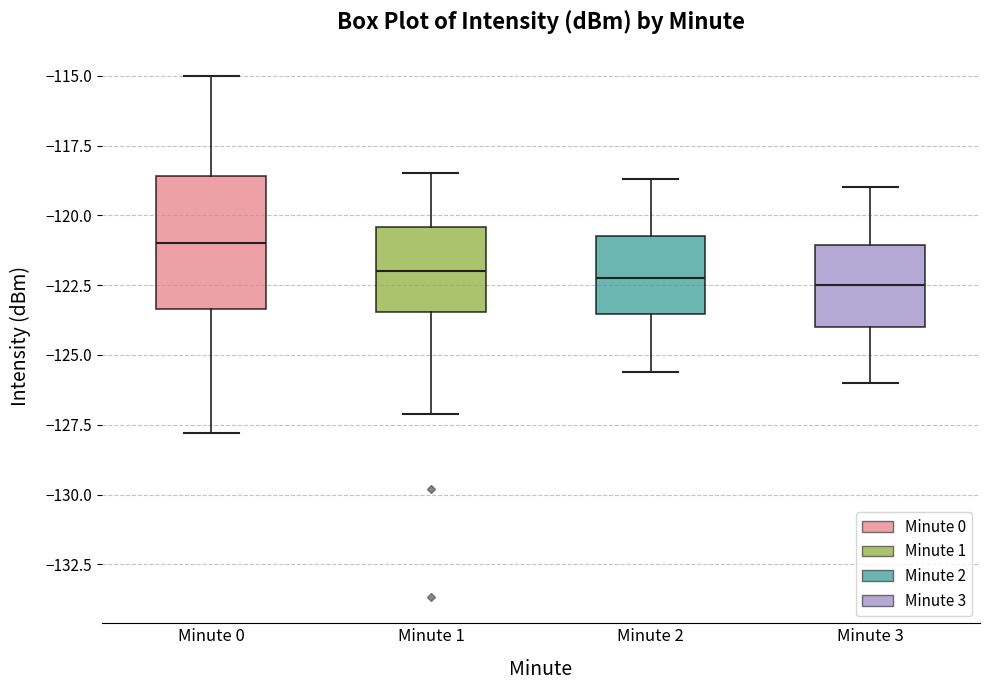

Where does the lower whisker of the box for Minute 3 end on the y-axis? The values are not printed on the chart, so give them approximately, as read against the axis.

-126.0